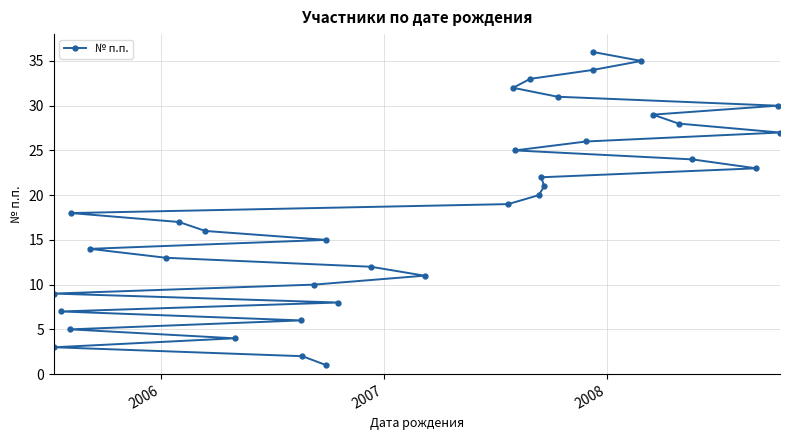

How many lines are shown in the chart?

1